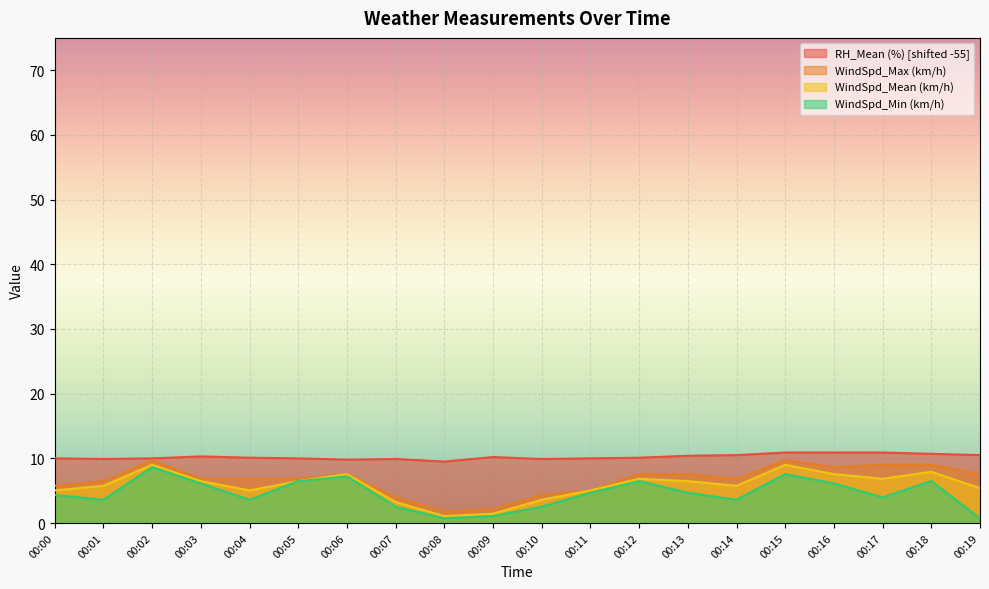

What is the value of the RH_Mean (%) point at the 12th from the left?

10.0